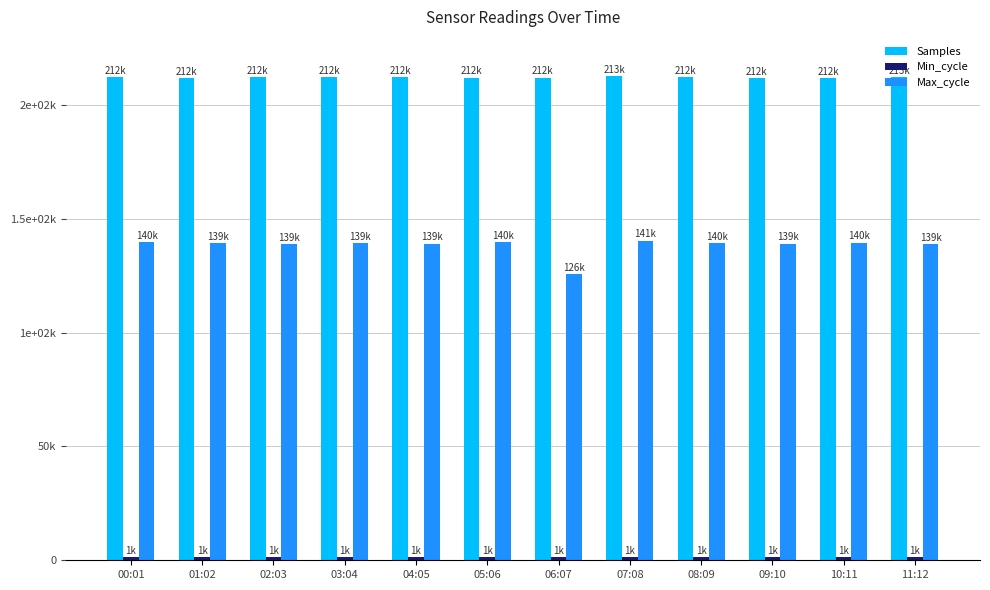

Where is Min_cycle nearest to the value 1326?

03:04